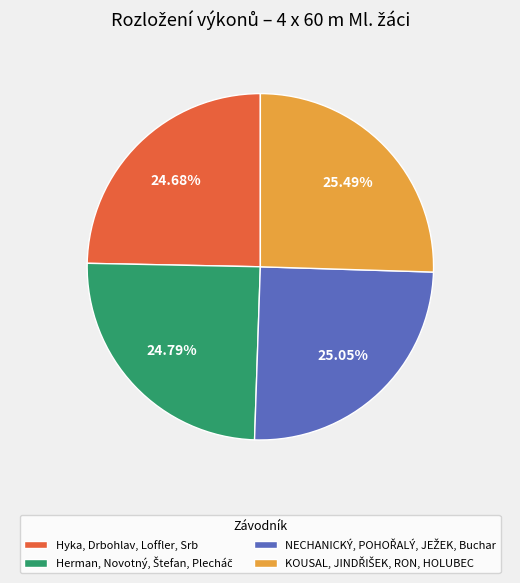

Is there any slice that represents more than half of the pie?

No